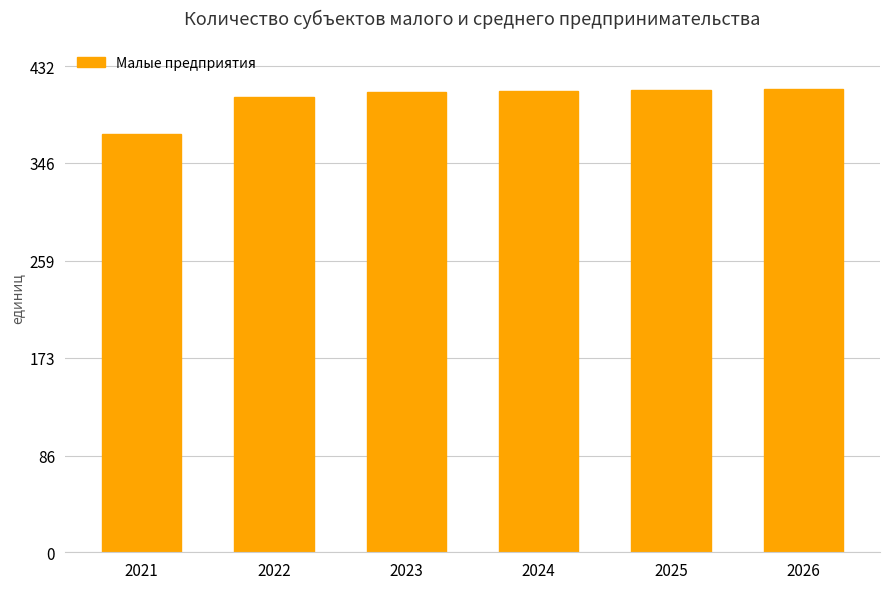

What is the maximum value shown in the chart?

412